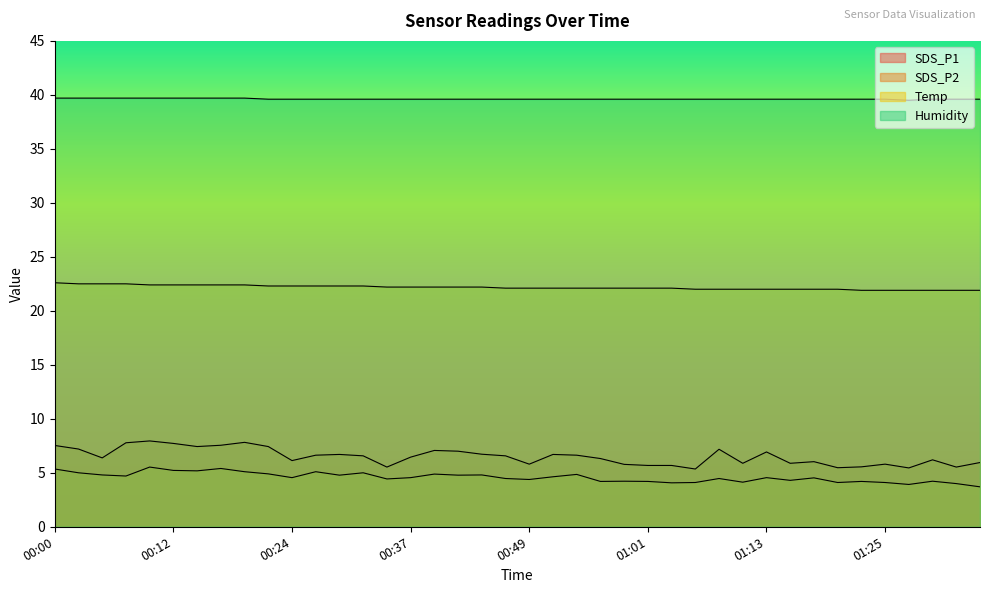

Is the value of SDS_P1 at 01:35 greater than the value of Humidity at 00:22?

No